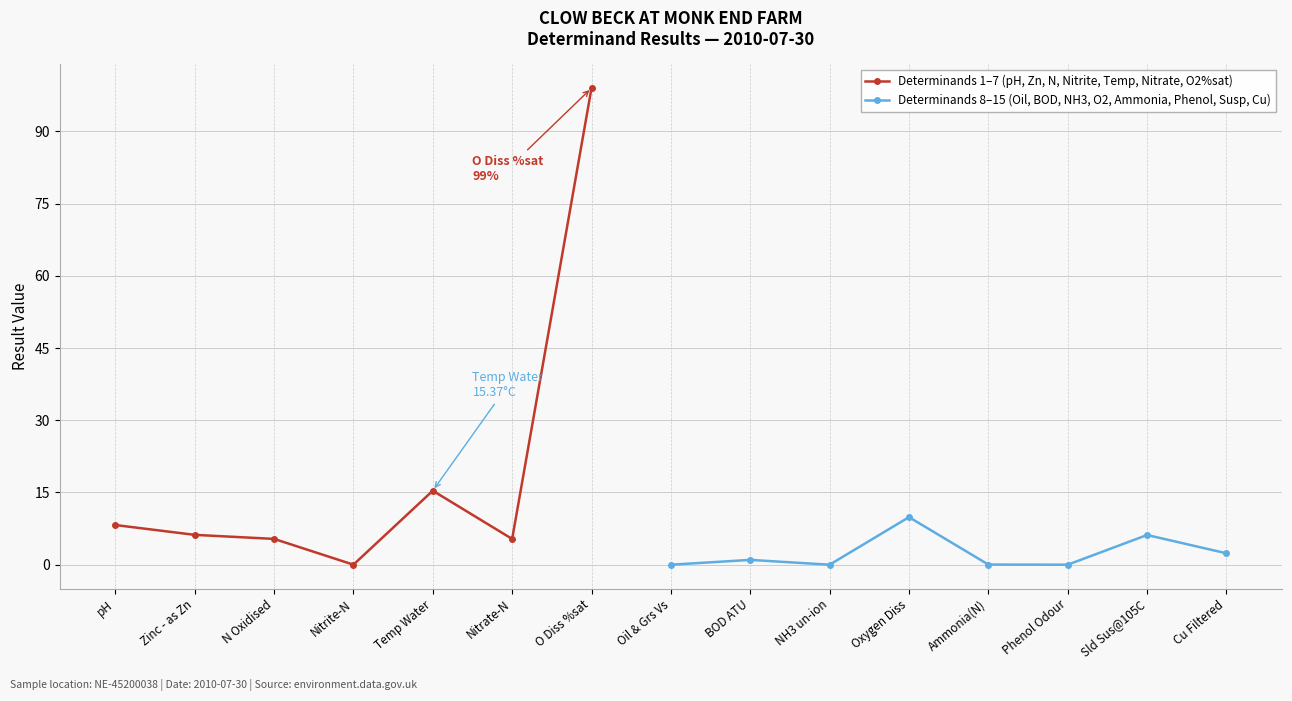

What is the average value?

10.6